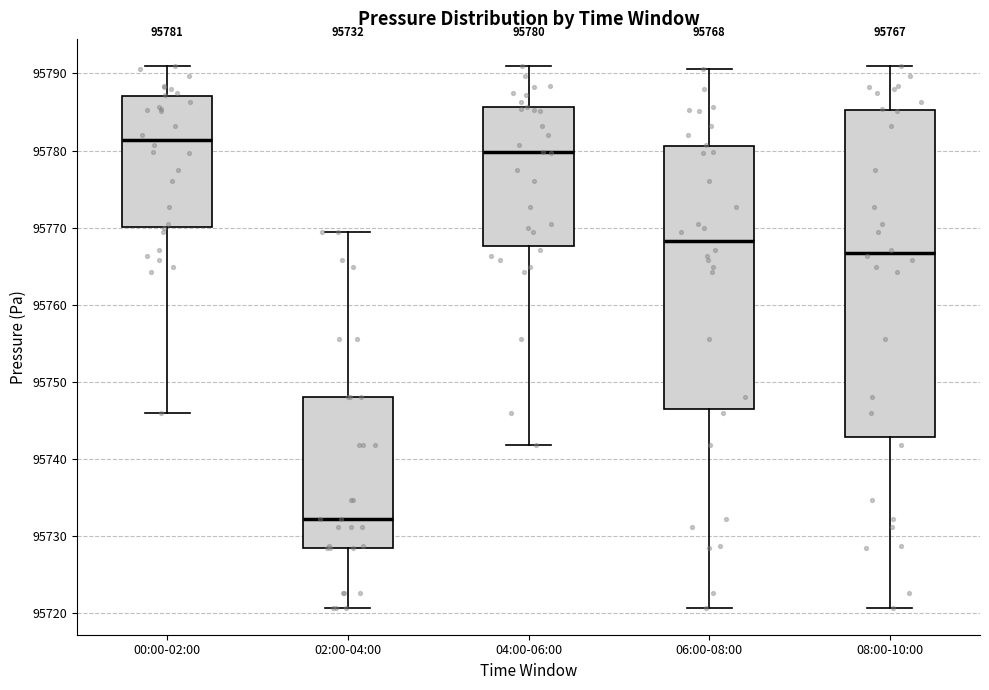

Which box has the highest median line?

00:00-02:00